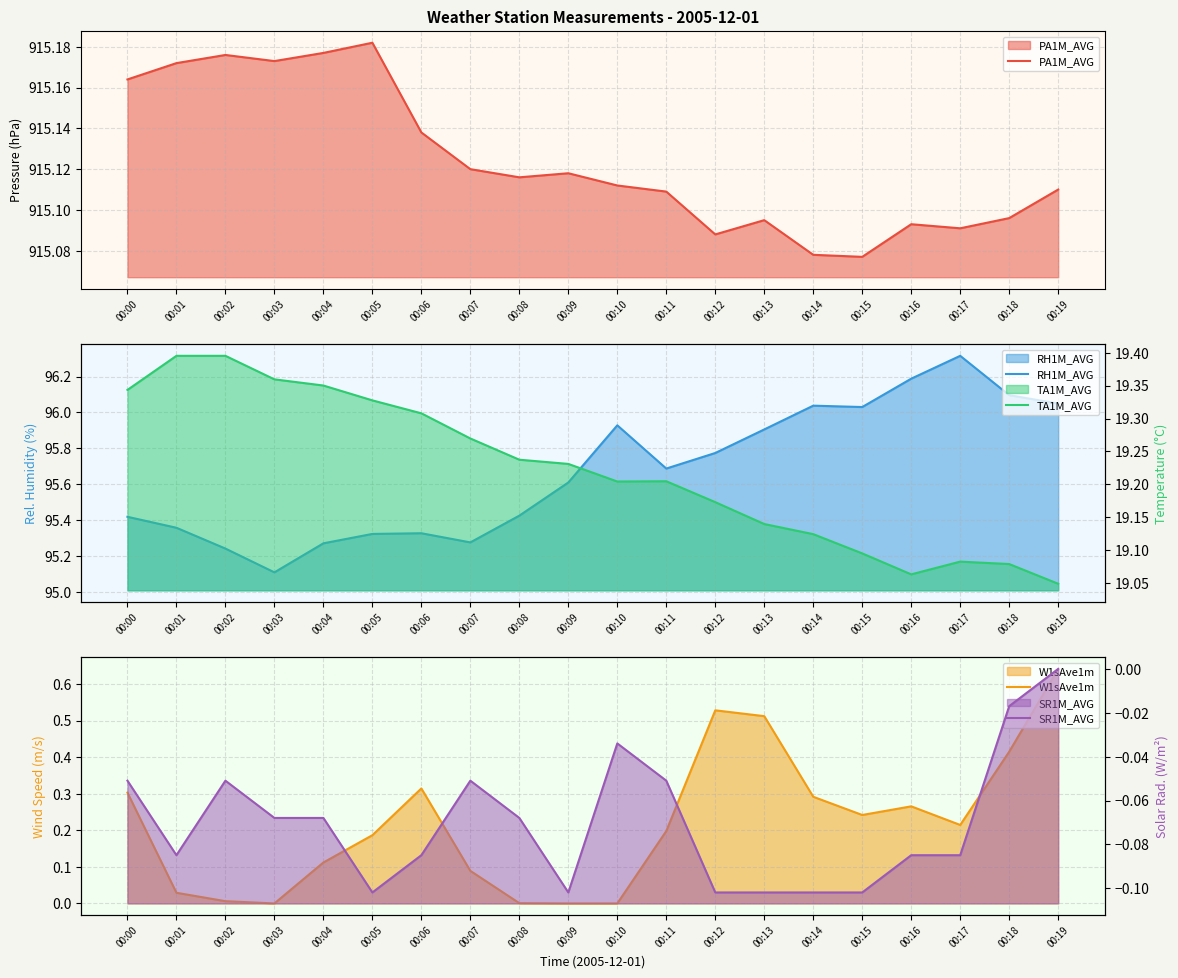

What is the sum of the TA1M_AVG values at 00:16 and 00:02?

38.5